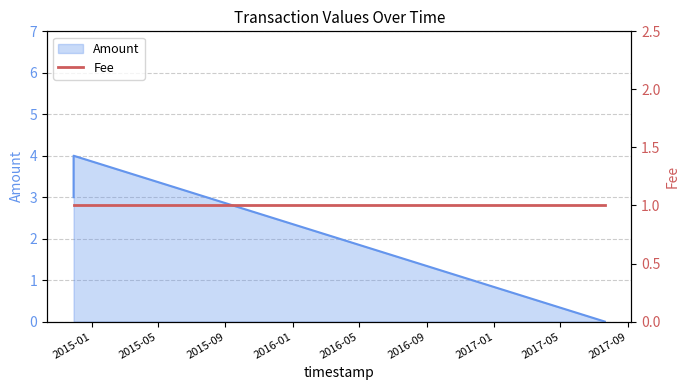

List the labels in order of value, largest first.

2014-11-29 09:54:02, 2014-11-29 09:49:39, 2017-07-20 09:50:48